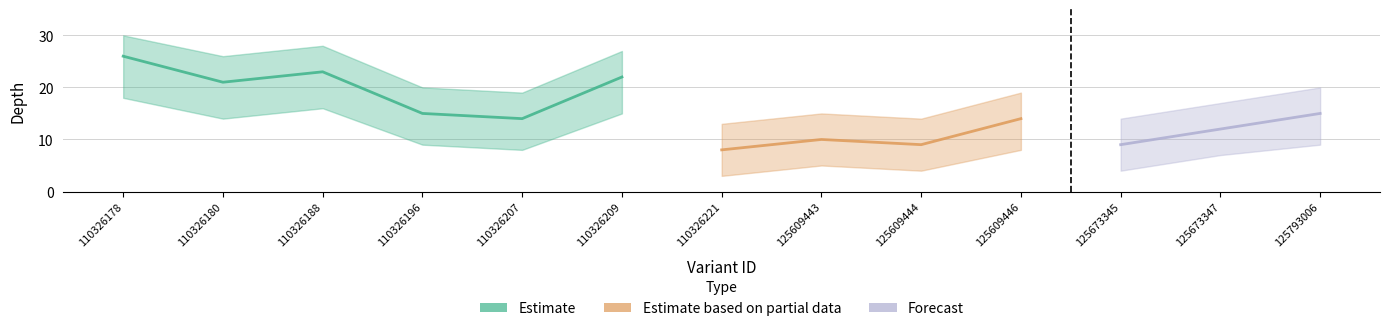

Reading right to left, what are all the values shown in this chart?

depth: 125793006=15	125673347=12	125673345=9	125609446=14	125609444=9	125609443=10	110326221=8	110326209=22	110326207=14	110326196=15	110326188=23	110326180=21	110326178=26
depth_lower: 125793006=9	125673347=7	125673345=4	125609446=8	125609444=4	125609443=5	110326221=3	110326209=15	110326207=8	110326196=9	110326188=16	110326180=14	110326178=18
depth_upper: 125793006=20	125673347=17	125673345=14	125609446=19	125609444=14	125609443=15	110326221=13	110326209=27	110326207=19	110326196=20	110326188=28	110326180=26	110326178=30